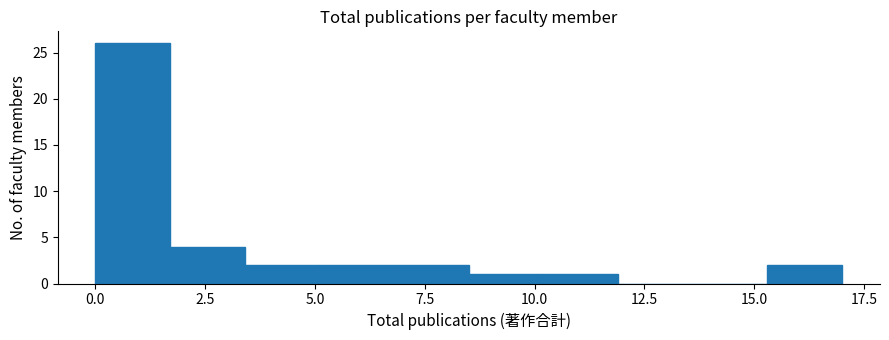

Read against the x-axis, roughly where is the centre of the tallest bar?

1.0